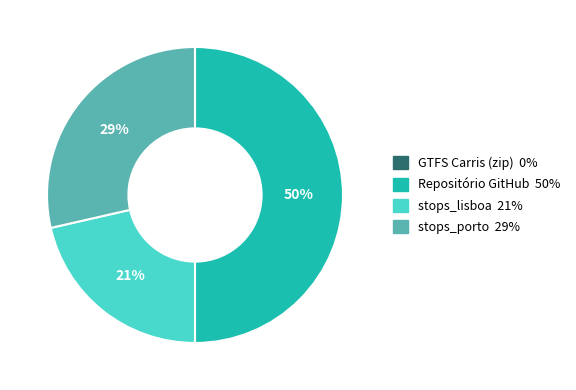

Is it true that stops_porto is 19% of the pie?

False